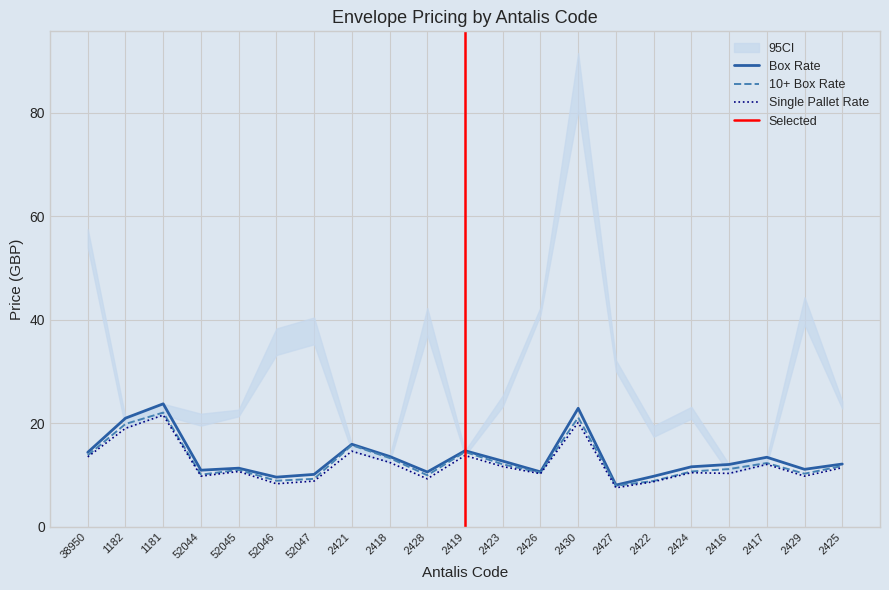

At how many categories does at least one series exceed 16?

3